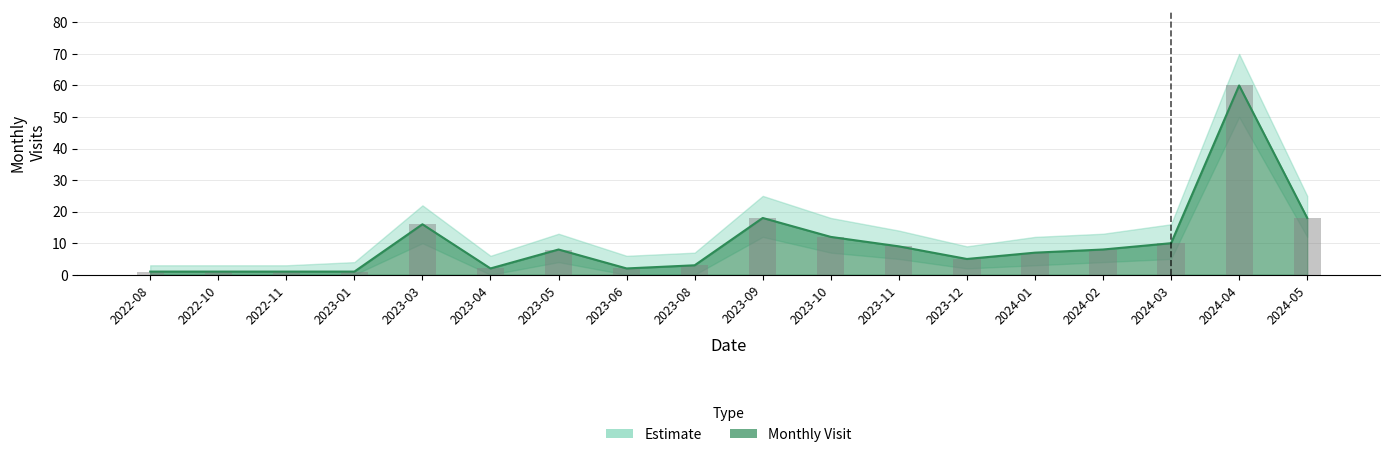

At how many categories does at least one series exceed 38?

1